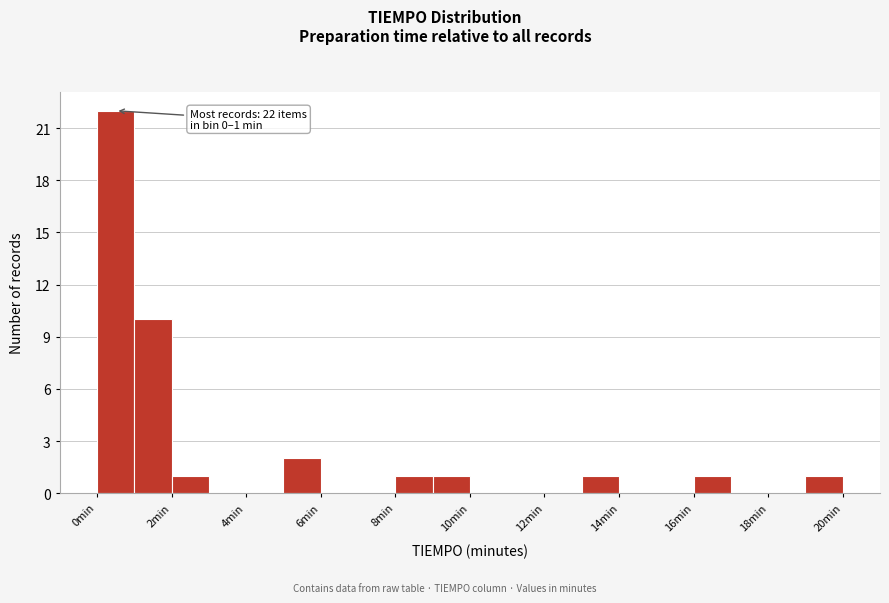

Over which range of the x-axis is the bar tallest?

0 to 1